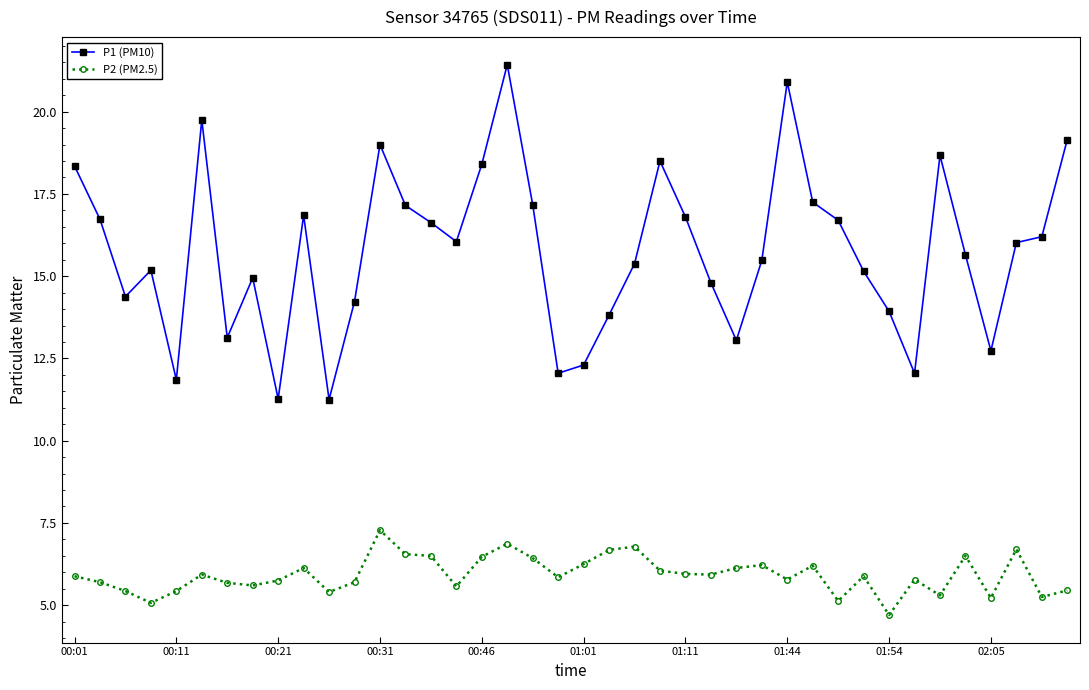

Which series has the largest total across all categories?

P1 (PM10)